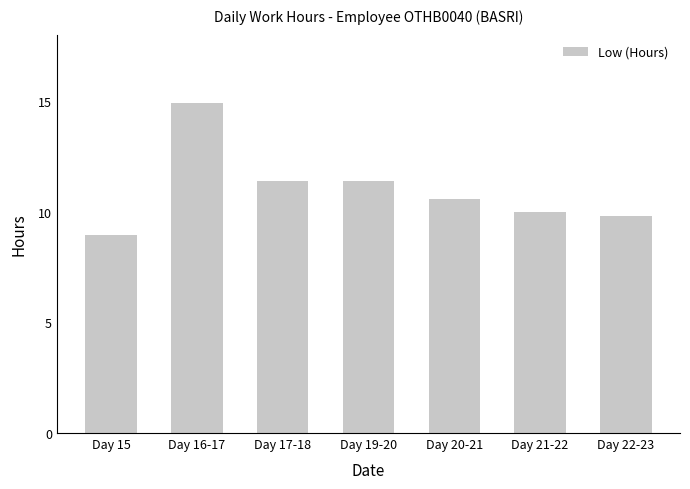

What is the sum of the values at Day 15 and Day 19-20?

20.4